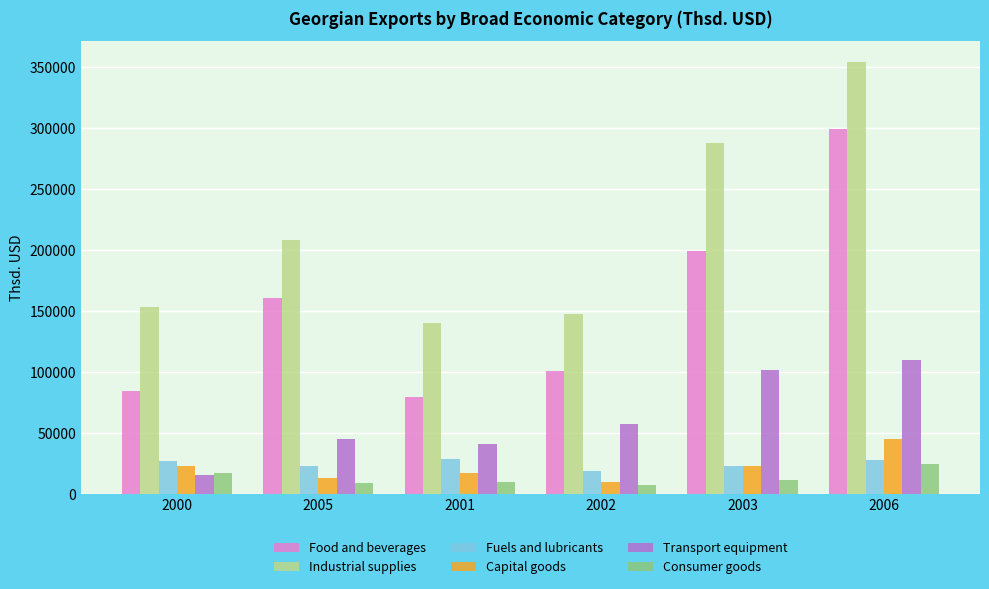

The value of Food and beverages at 2005 is 160508.7. True or false?

True